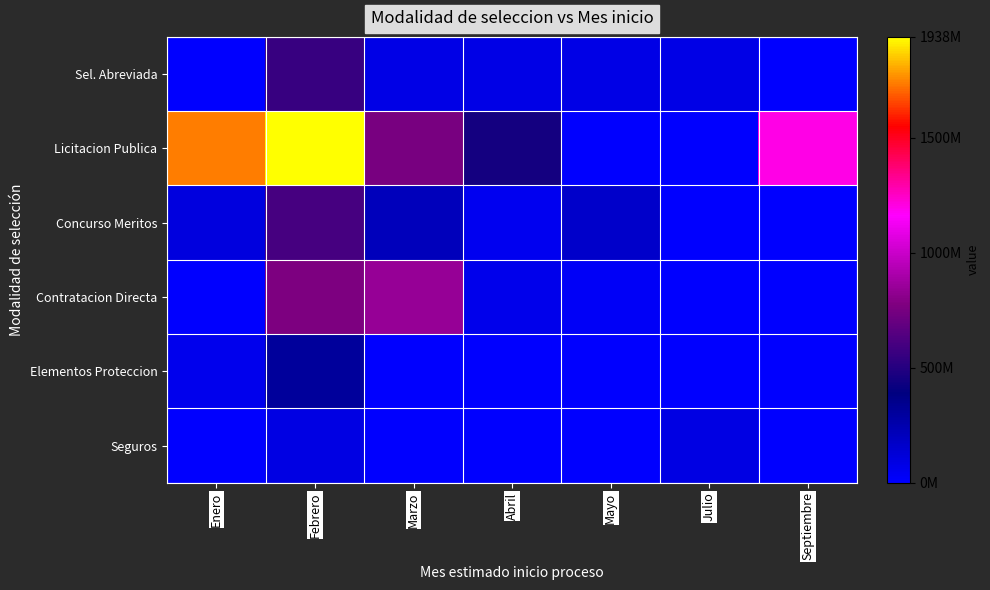

At how many categories does at least one series exceed 780588673?

4